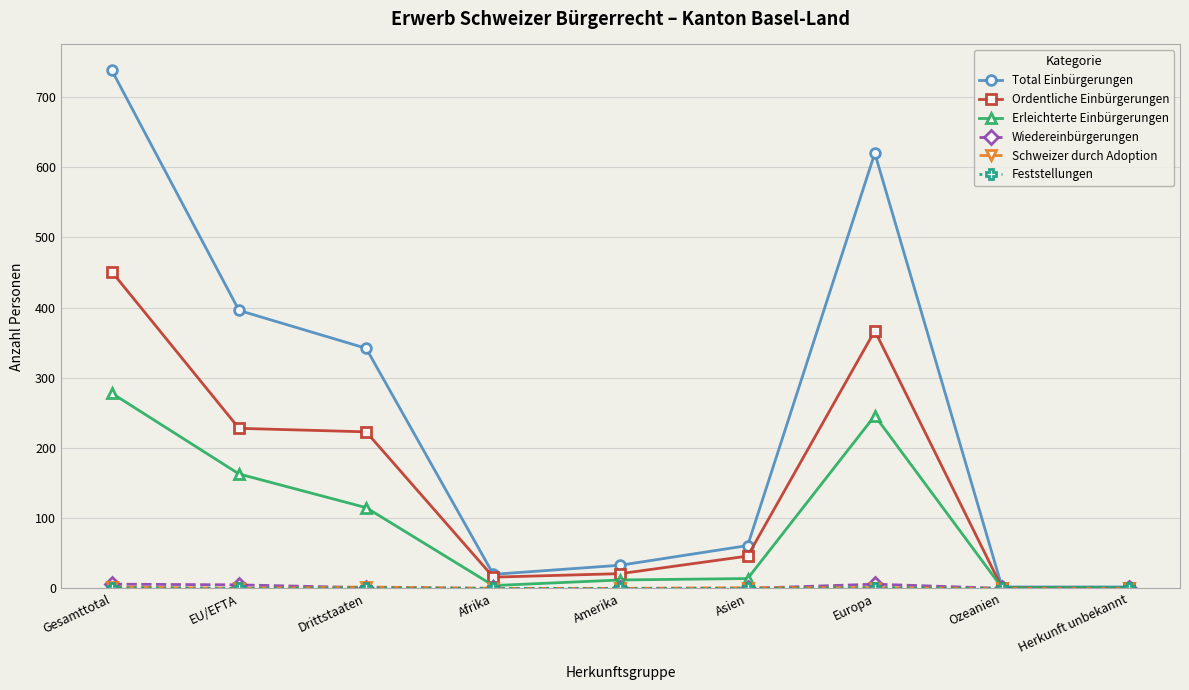

What is the total value across all series at Asien?

122